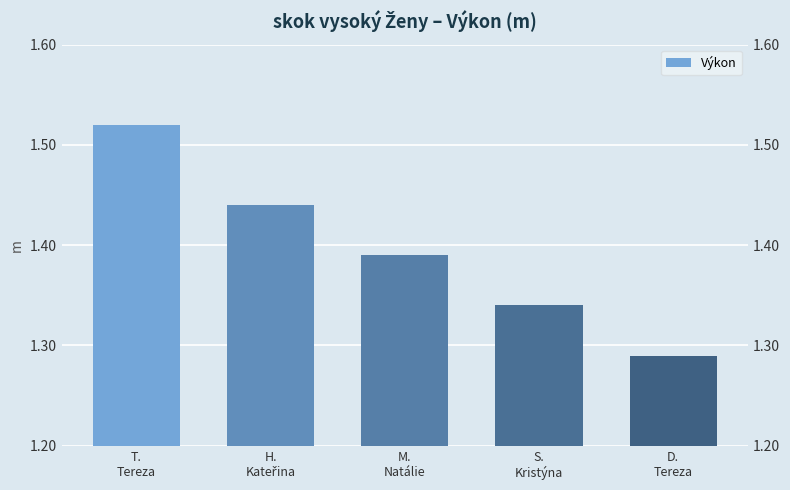

What is the approximate value at S.
Kristýna?

1.3